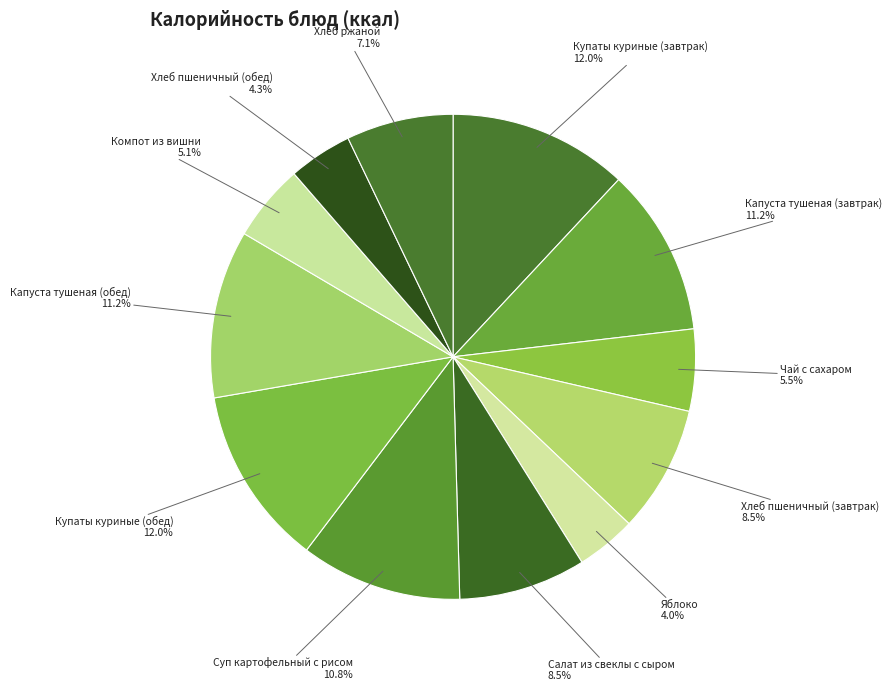

To the nearest percent, what is the average slice percentage?

8%